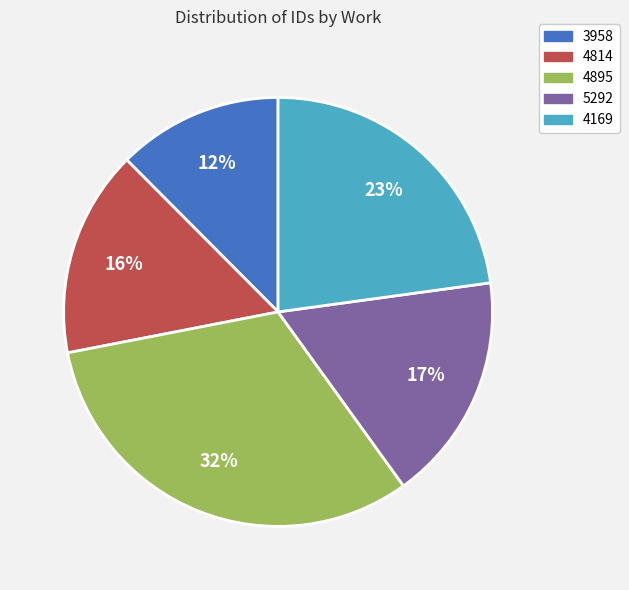

Does any single category account for the majority?

No